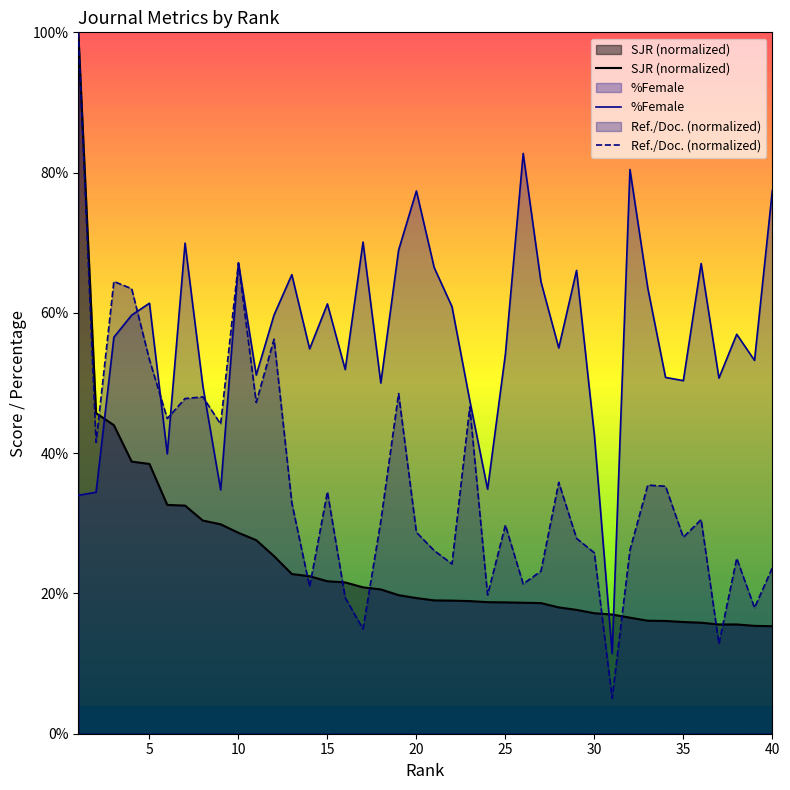

Rank the series by their average value, from highest to lowest.

%Female, Ref./Doc. (normalized), SJR (normalized)